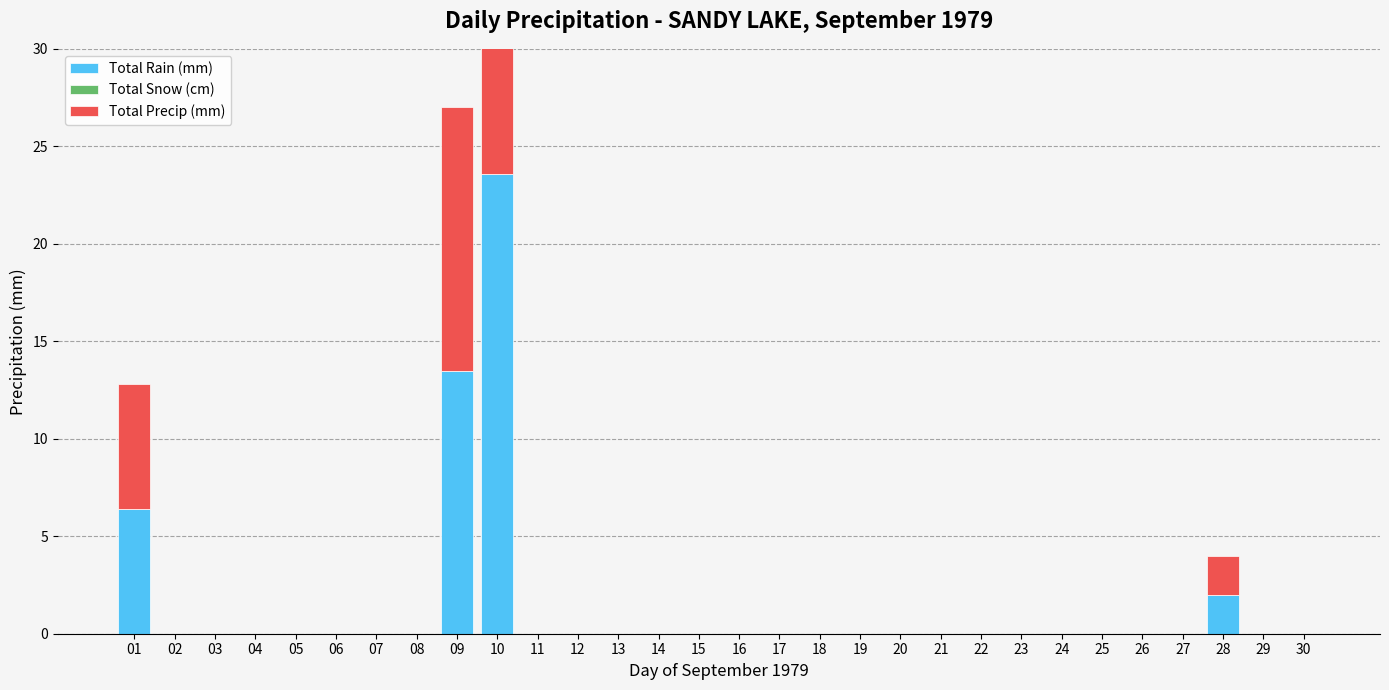

Rank the series at 20 from lowest to highest value.

Total Rain (mm), Total Snow (cm), Total Precip (mm)